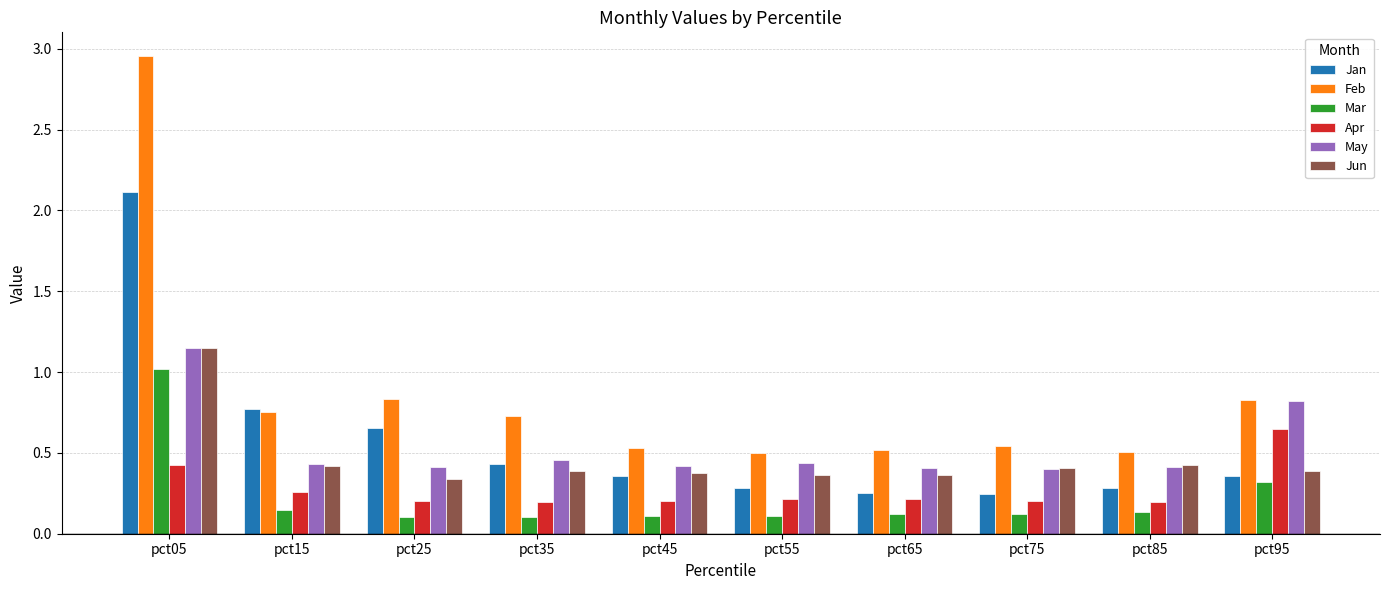

Which series has the largest range (max minus min)?

Feb